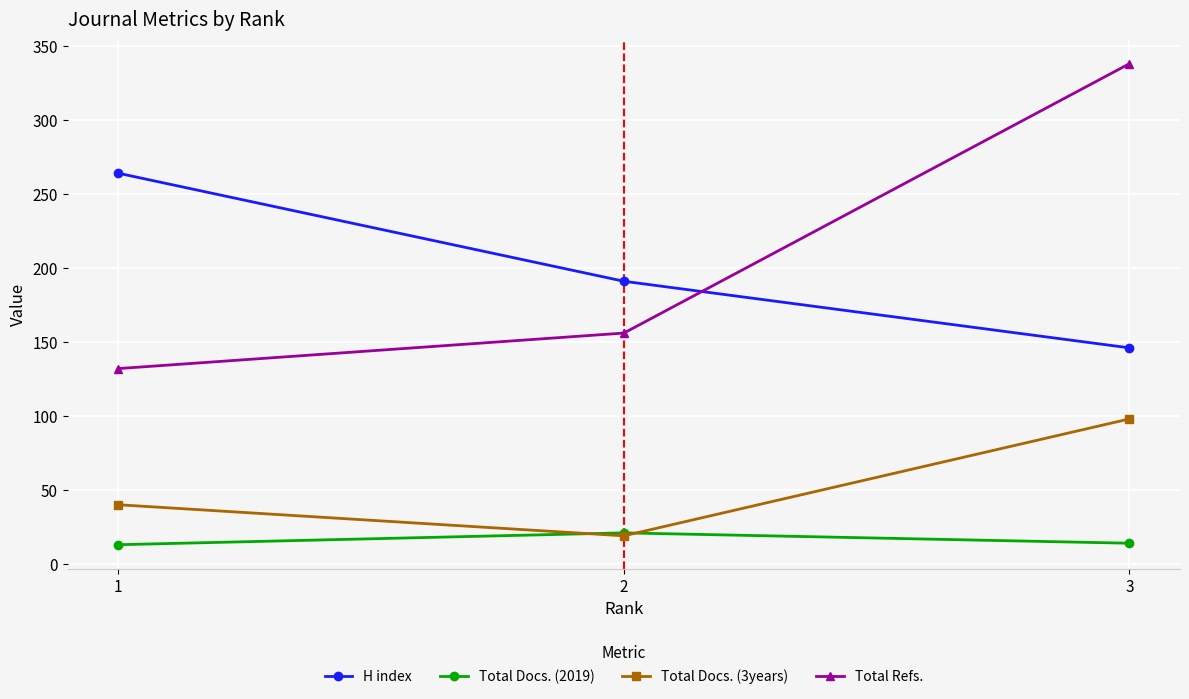

At 3, list the series in order from largest to smallest.

Total Refs., H index, Total Docs. (3years), Total Docs. (2019)